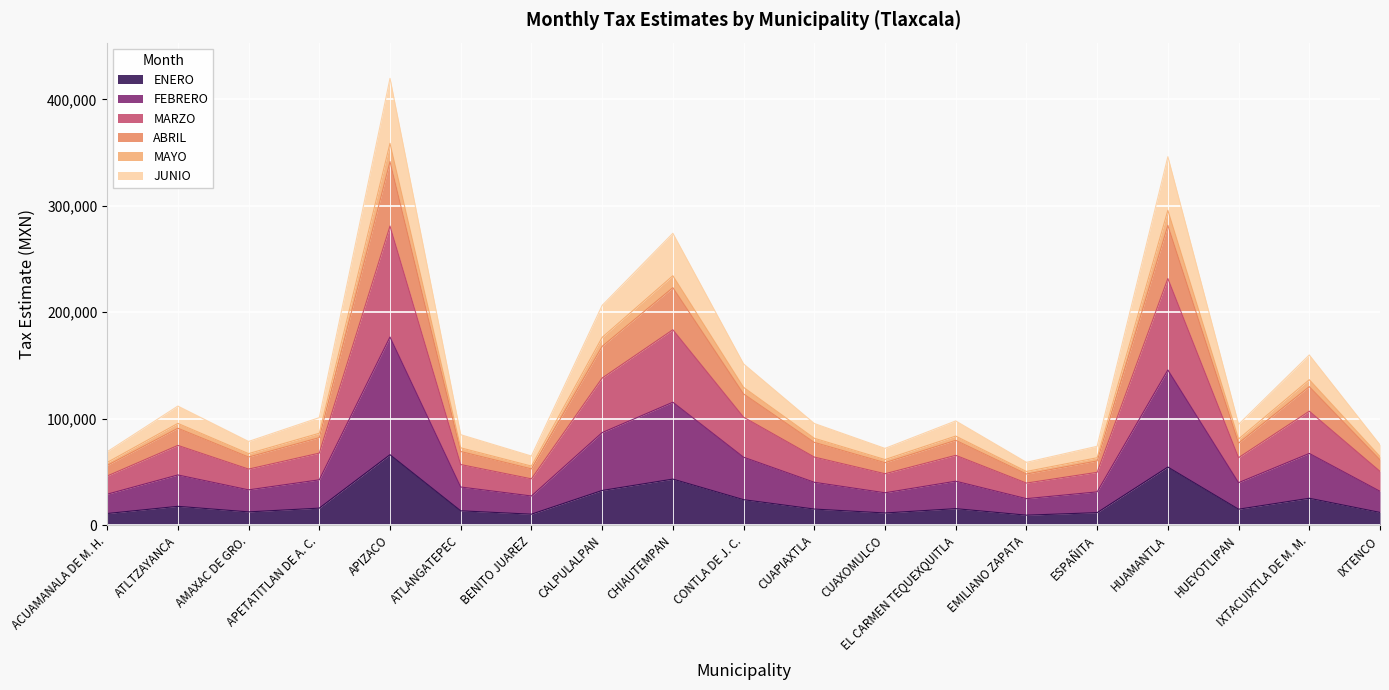

The FEBRERO series shows 22121 at IXTACUIXTLA DE M. M.. True or false?

False